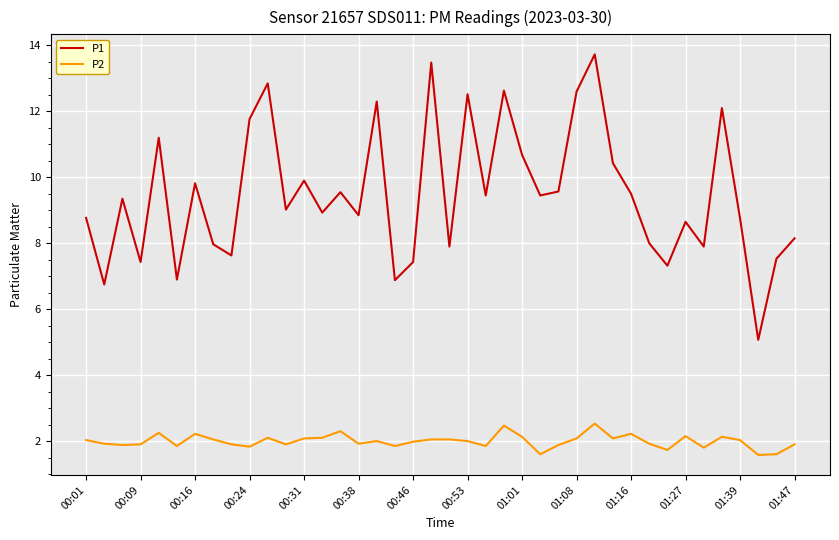

List the series in order of their overall mean, highest first.

P1, P2